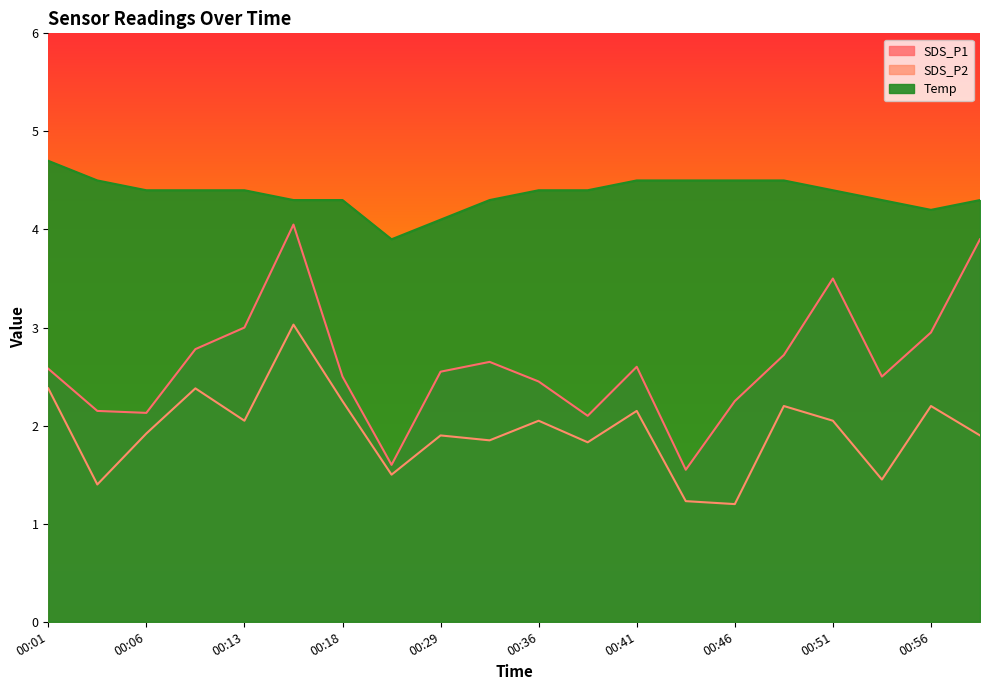

Reading right to left, list all the values displayed in this chart.

SDS_P1: 3.9	3.0	2.5	3.5	2.7	2.2	1.6	2.6	2.1	2.5	2.6	2.5	1.6	2.5	4.0	3.0	2.8	2.1	2.1	2.6
SDS_P2: 1.9	2.2	1.4	2.0	2.2	1.2	1.2	2.1	1.8	2.0	1.9	1.9	1.5	2.2	3.0	2.0	2.4	1.9	1.4	2.4
Temp: 4.3	4.2	4.3	4.4	4.5	4.5	4.5	4.5	4.4	4.4	4.3	4.1	3.9	4.3	4.3	4.4	4.4	4.4	4.5	4.7